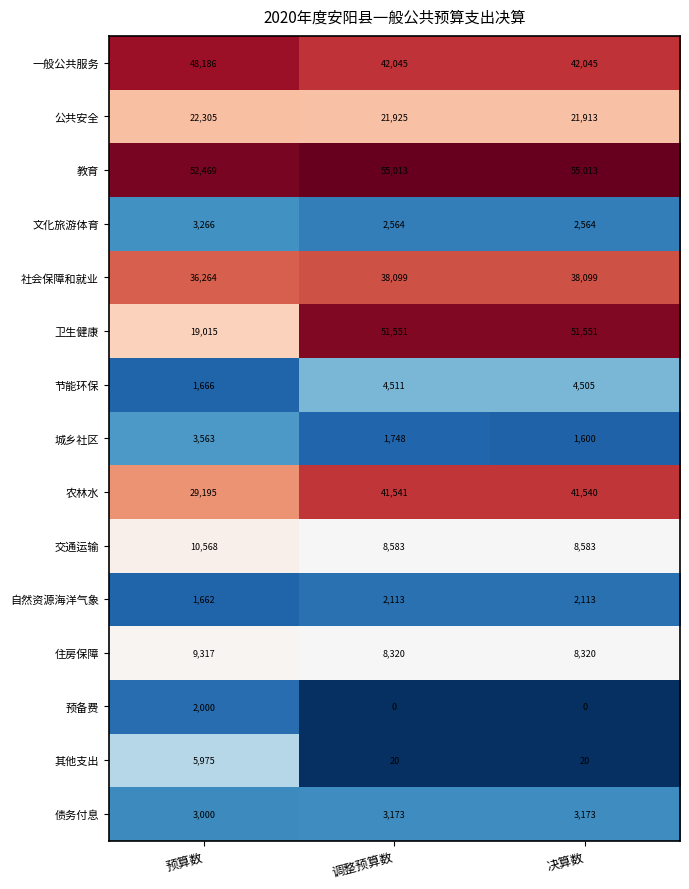

What is the highest value of the 节能环保 series?

4511